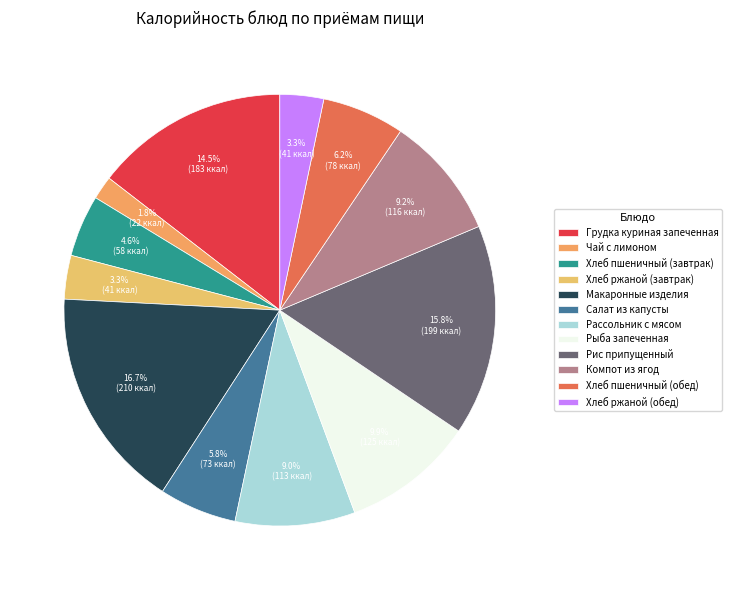

Do Хлеб пшеничный (завтрак) and Рис припущенный together represent more than half of the pie?

No